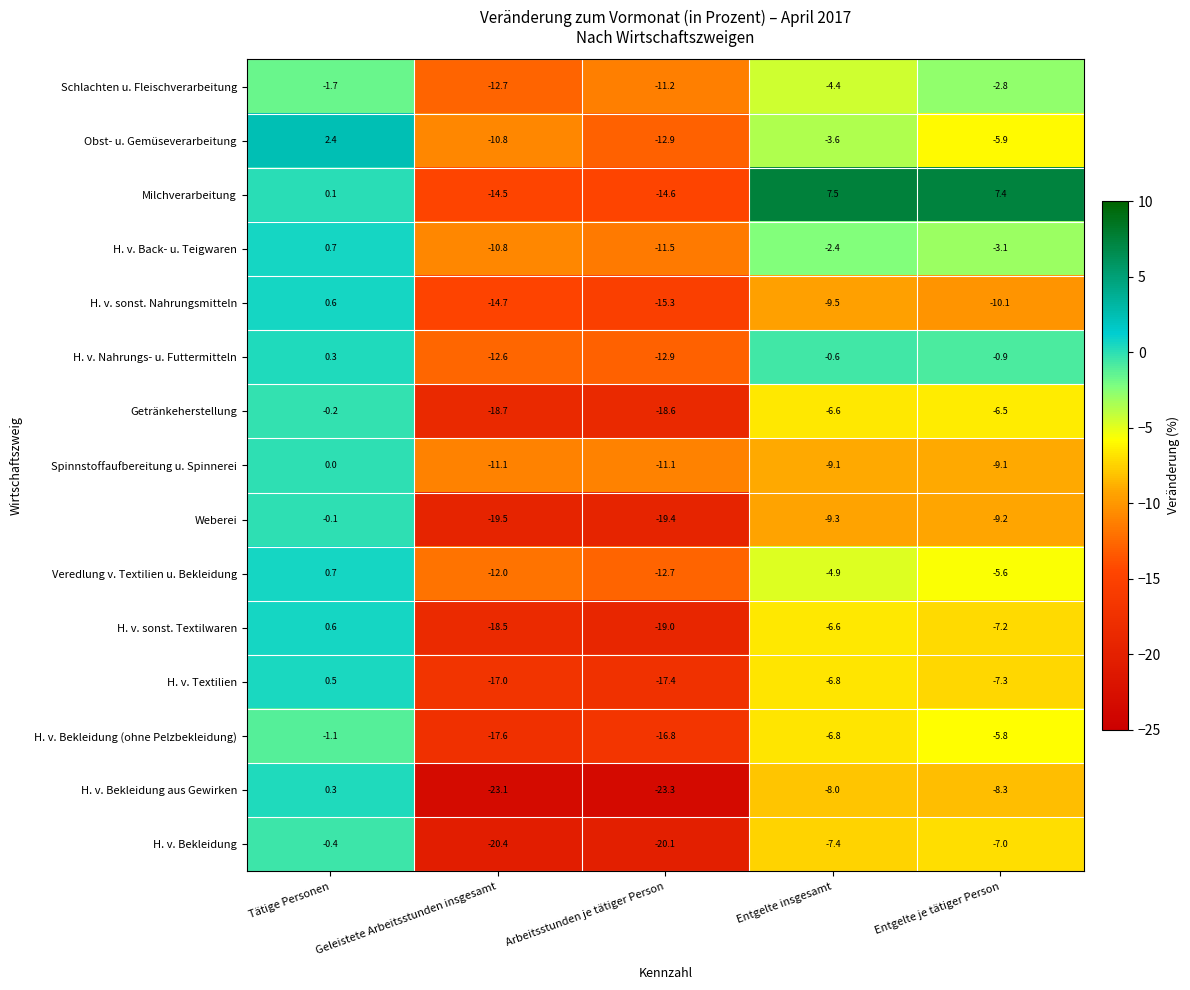

What is the difference between the maximum and minimum values in the H. v. Textilien series?

17.9